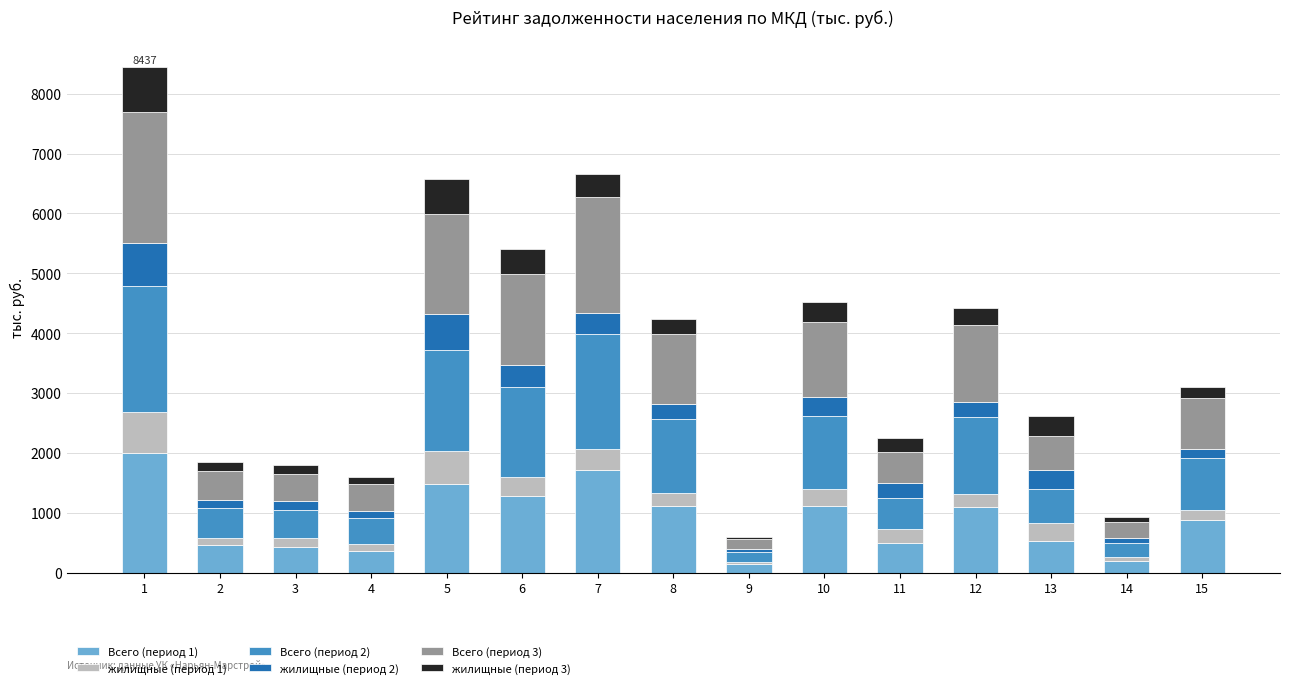

The value of Всего (период 1) at 15 is 873.4. True or false?

True